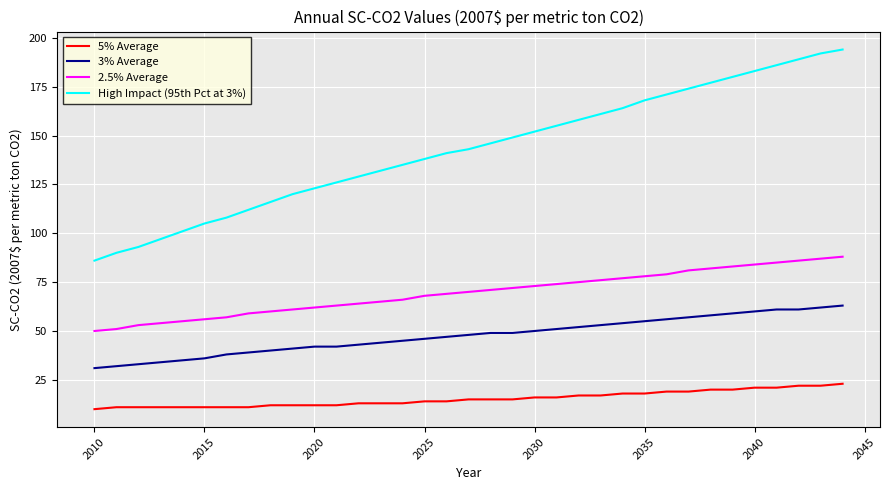

What is the minimum value for 2.5% Average?

50